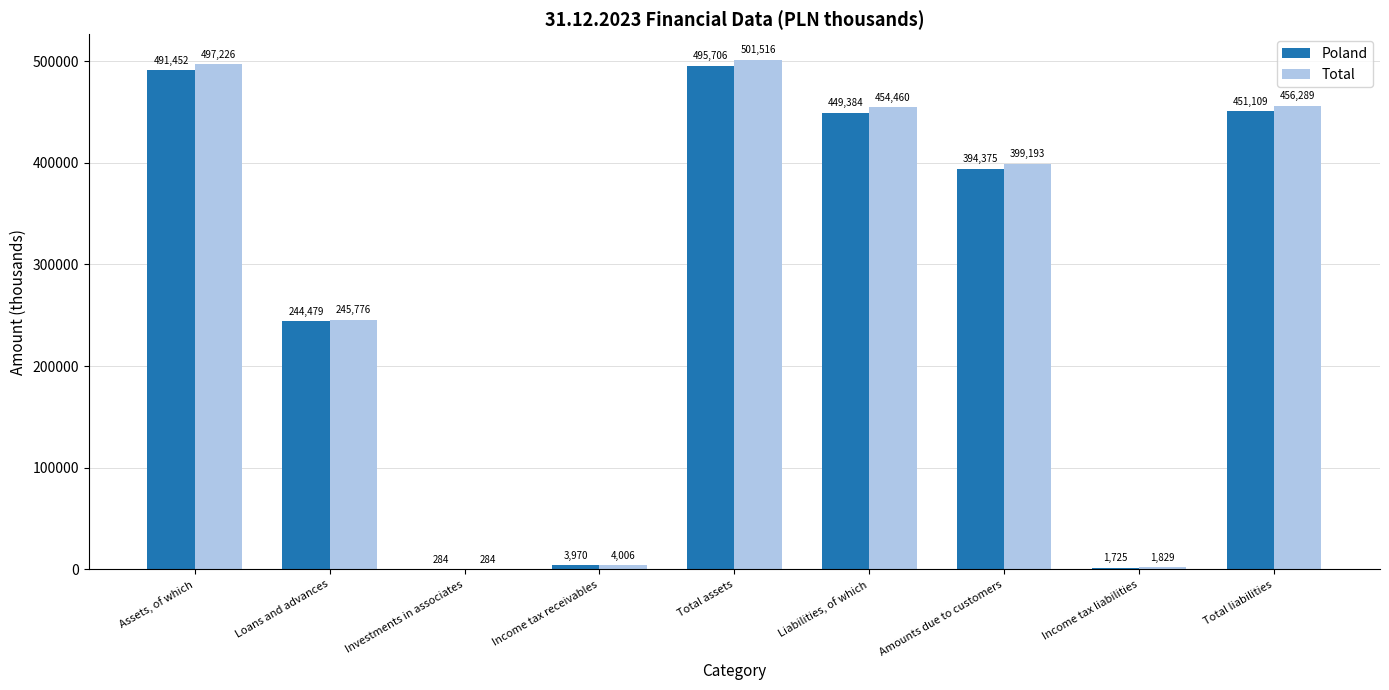

What is the average value of the Poland series?

281387